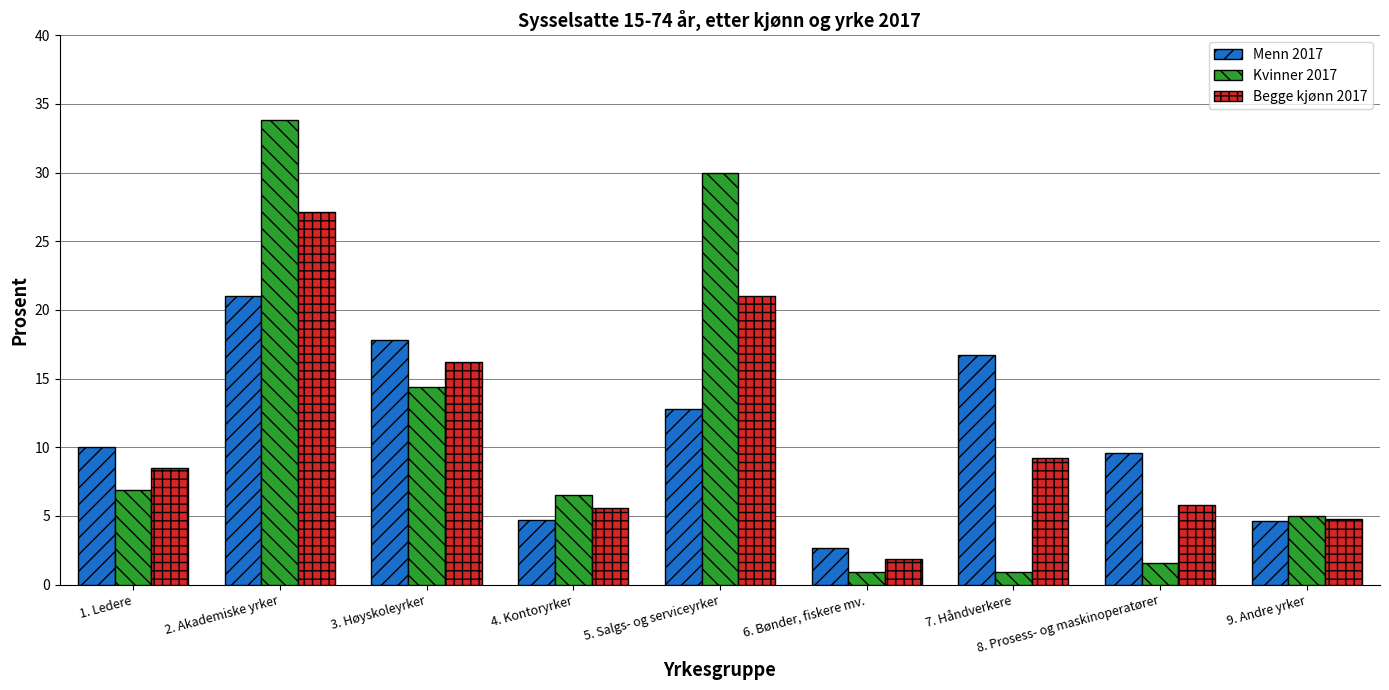

What position from the right is 2. Akademiske yrker?

8